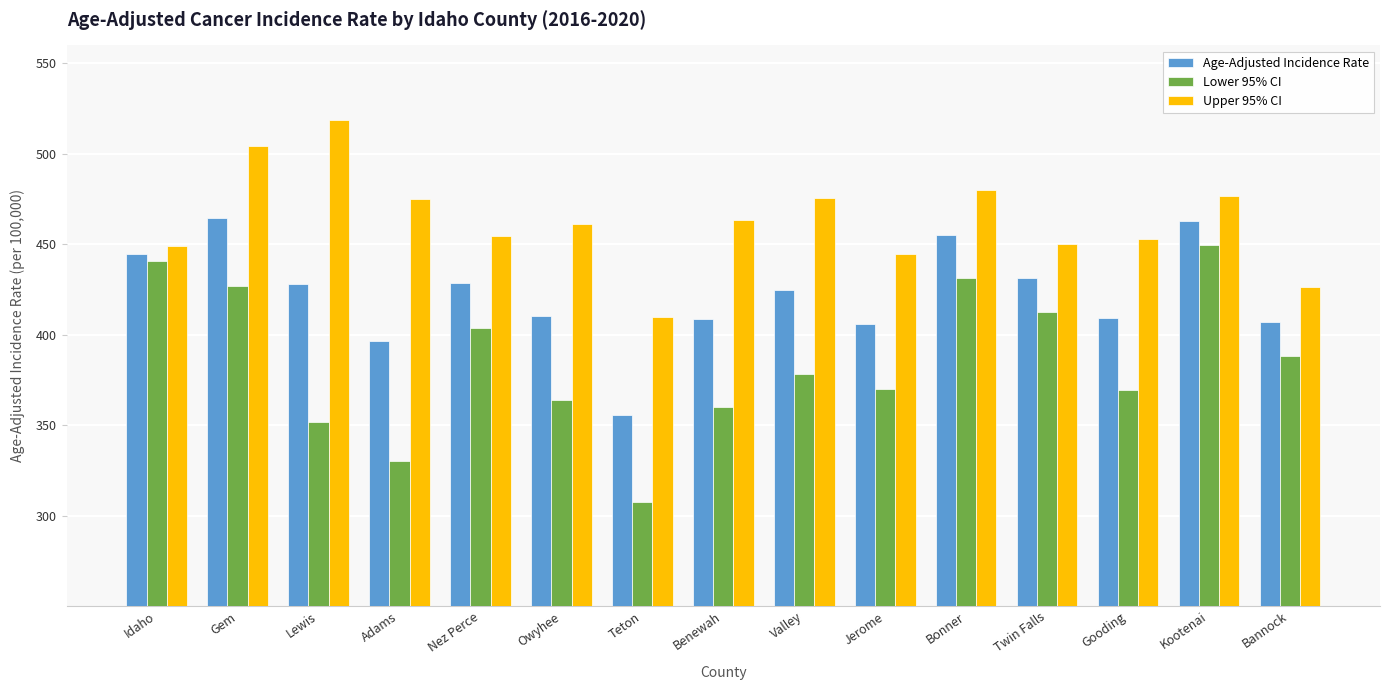

Read the Age-Adjusted Incidence Rate value at Bannock.

406.8